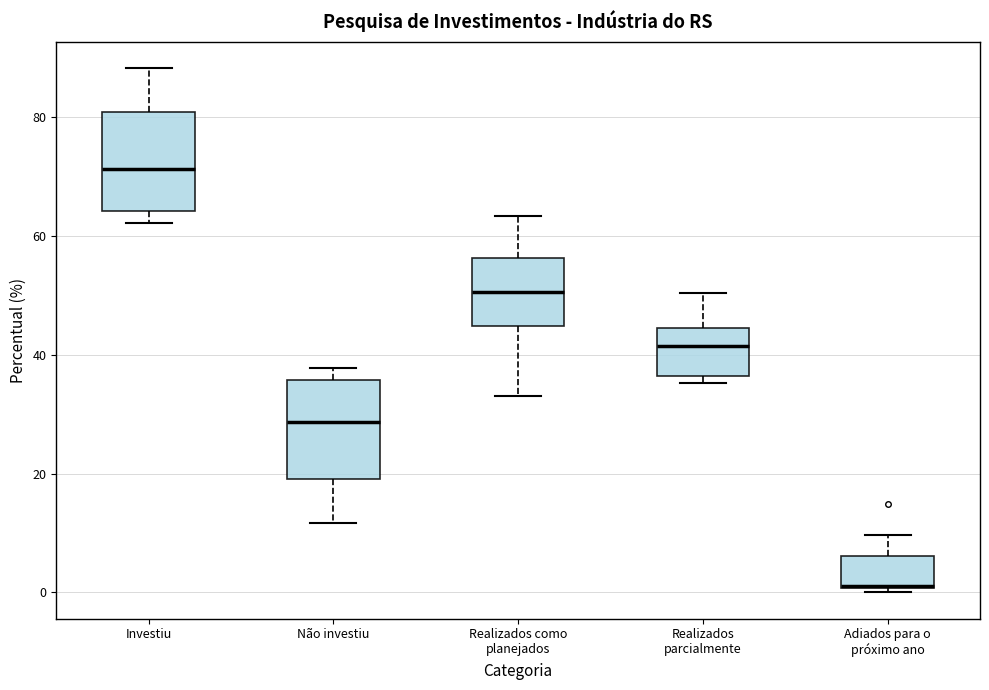

Where is the lower edge of the box for Investiu on the y-axis? The values are not printed on the chart, so give them approximately, as read against the axis.

64